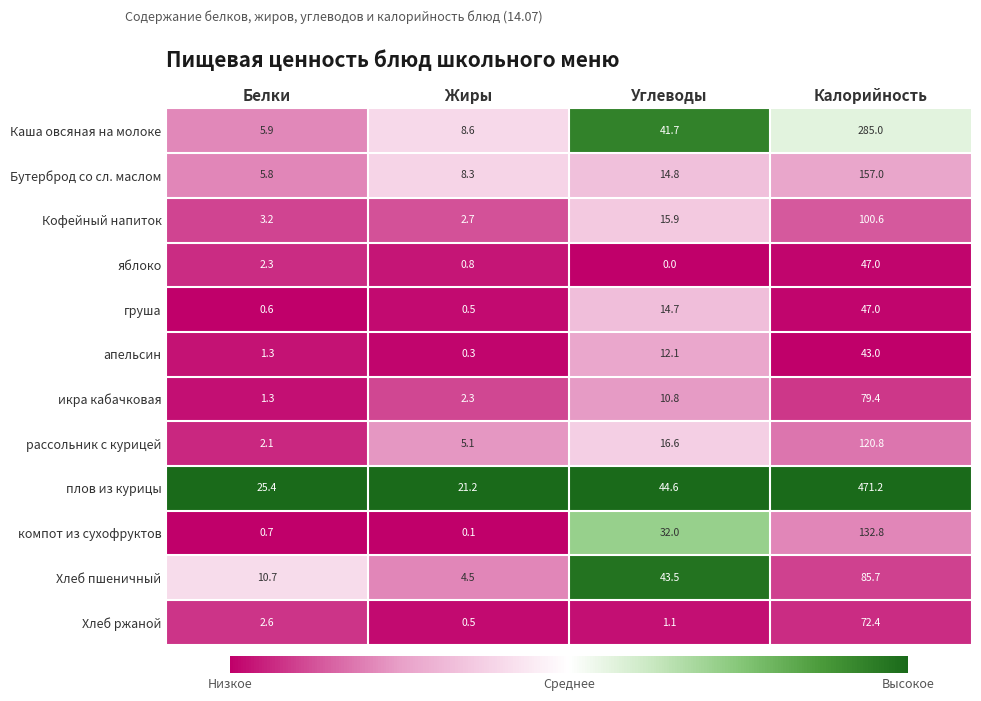

What is the greatest value displayed?

471.2